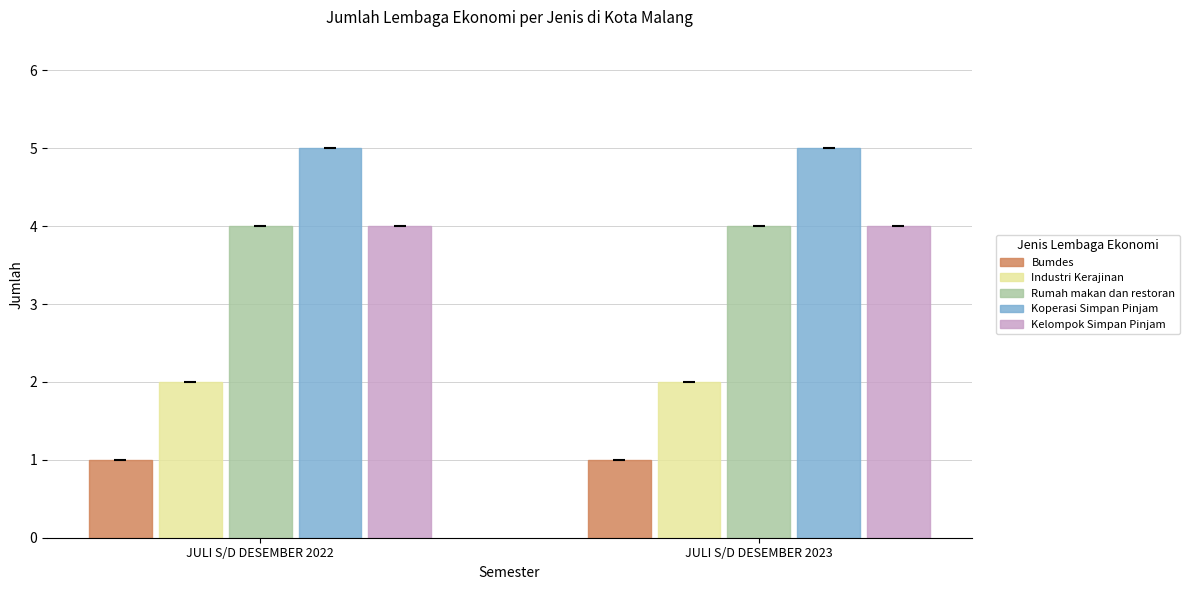

What are all the series names shown in the legend?

Bumdes, Industri Kerajinan, Rumah makan dan restoran, Koperasi Simpan Pinjam, Kelompok Simpan Pinjam